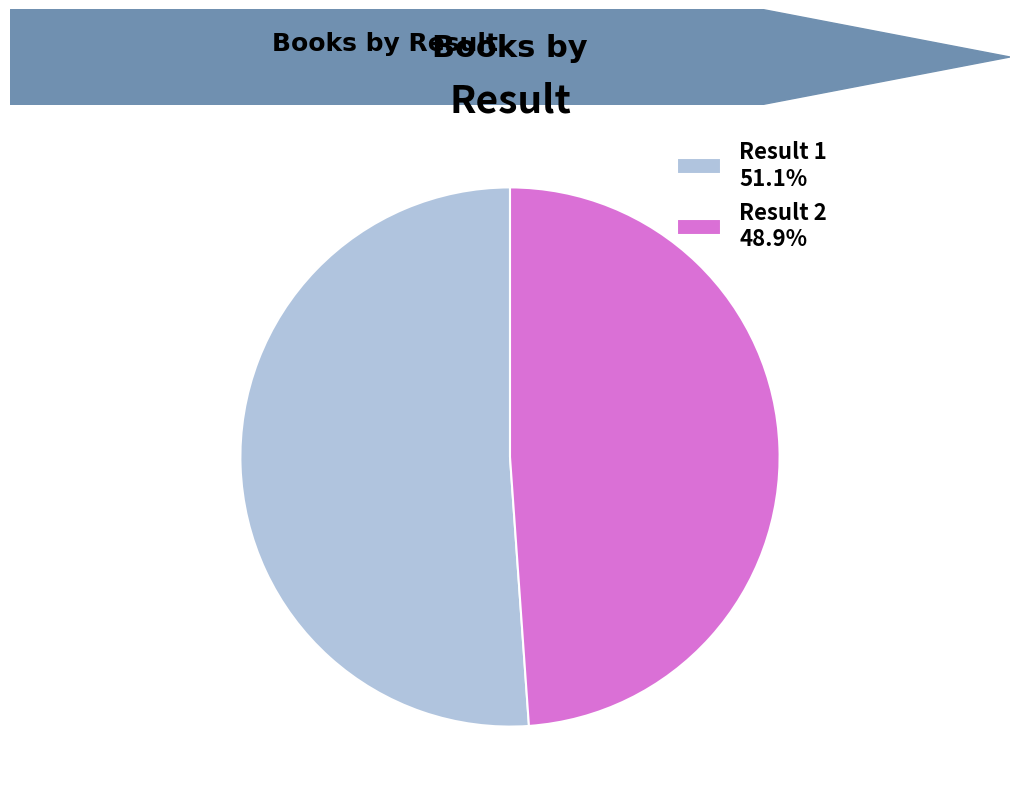

Approximately how many times larger is the value at Result 2 48.9% compared to Result 1 51.1%?

1.0